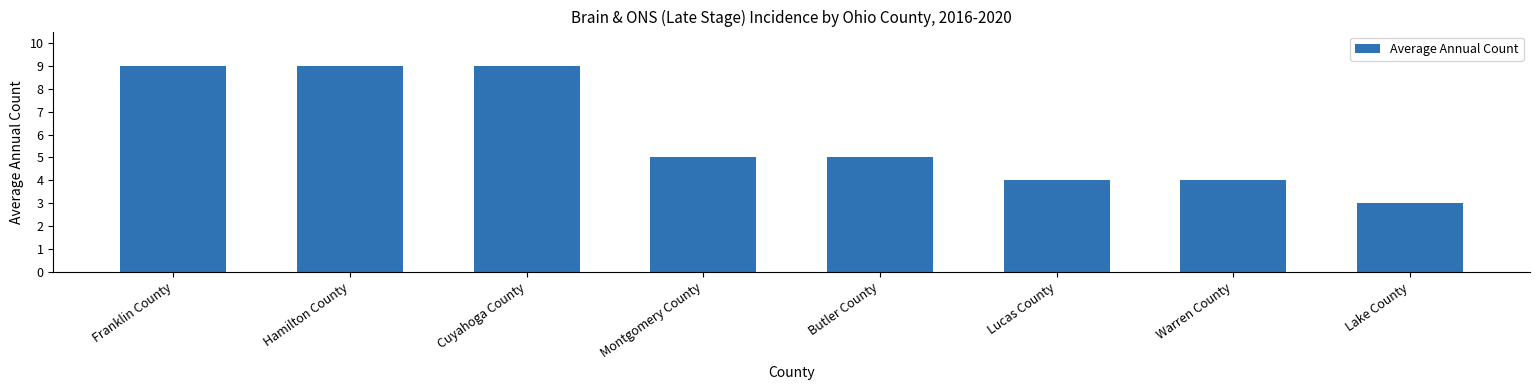

What is the value of the 5th bar from the left?

5